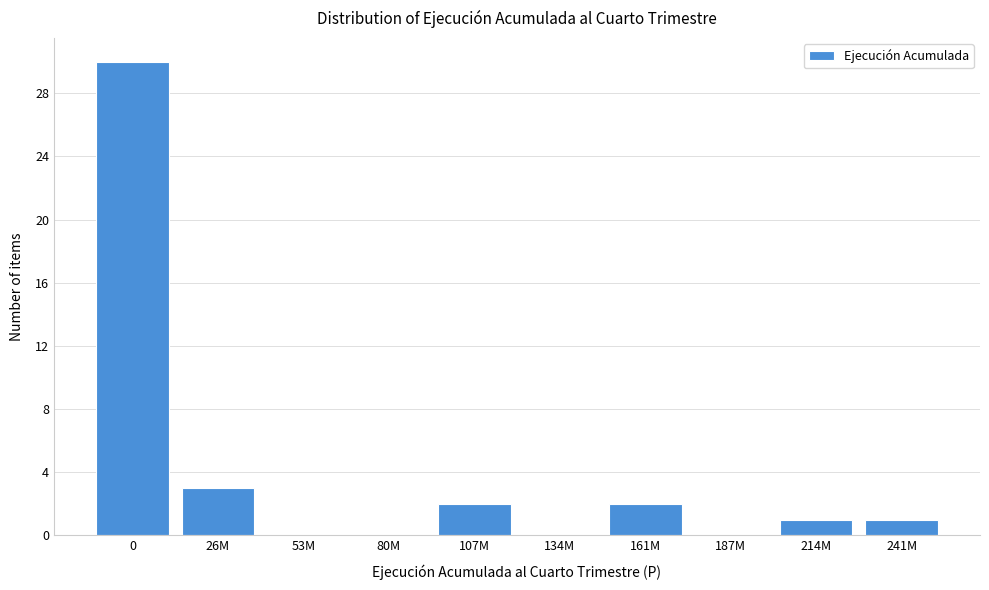

Reading left to right, transcribe all the data shown in this chart.

0=30	26M=3	53M=0	80M=0	107M=2	134M=0	161M=2	187M=0	214M=1	241M=1